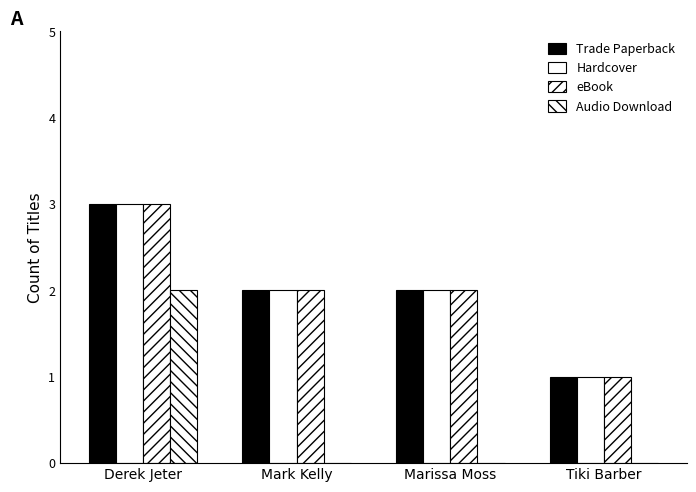

At which label does Trade Paperback first exceed 2?

Derek Jeter